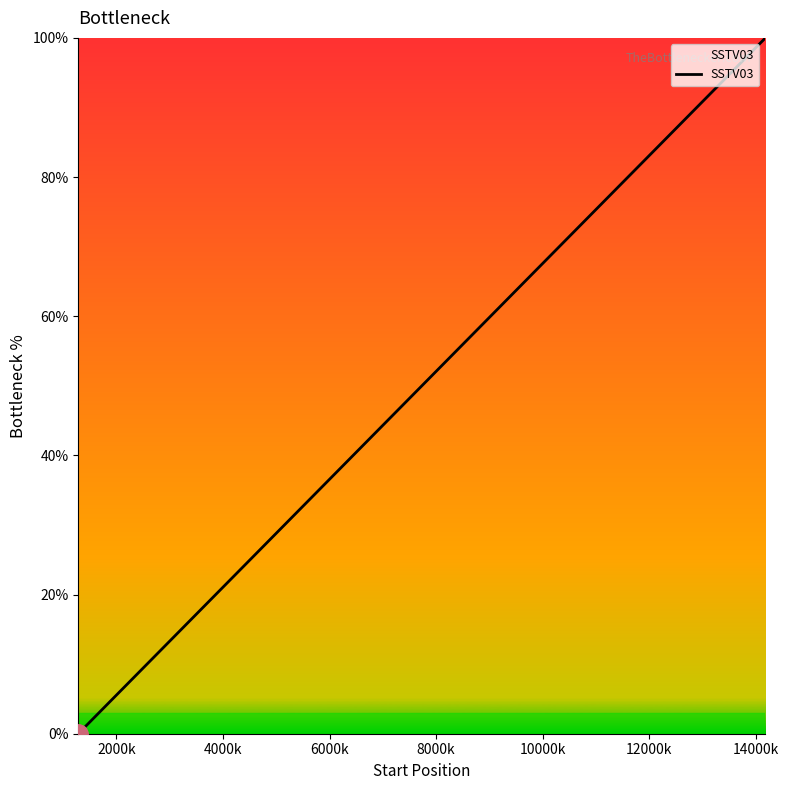

What is the average value?

19.7